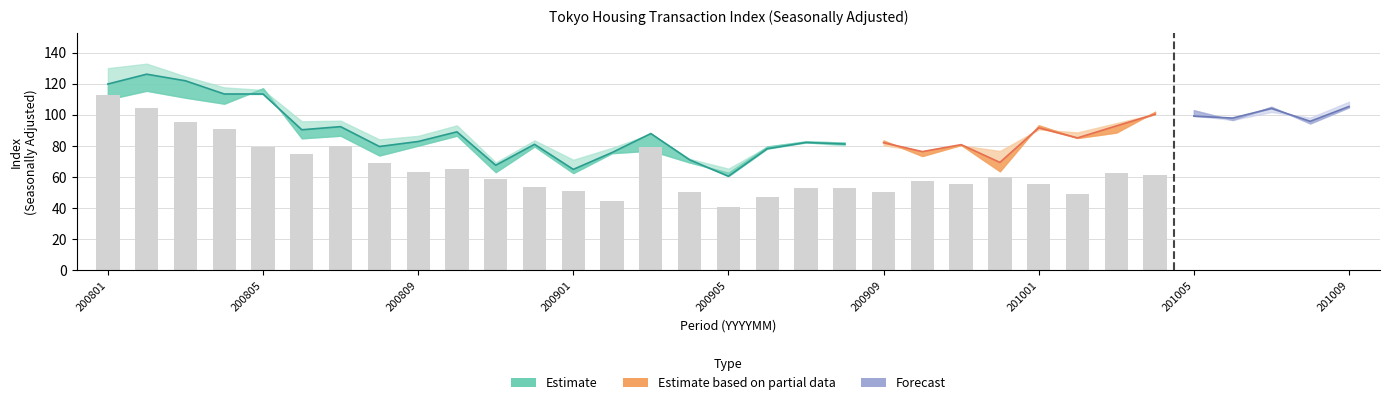

Between 201001 and 201003, which is larger?

201003